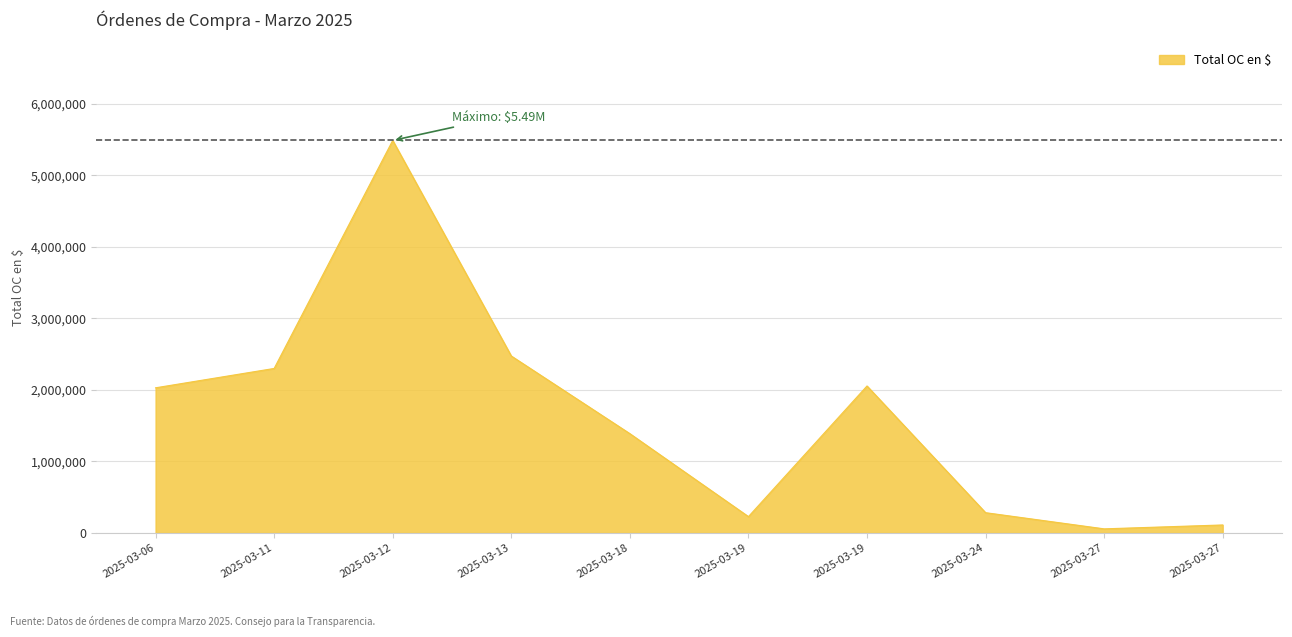

How many lines are shown in the chart?

1